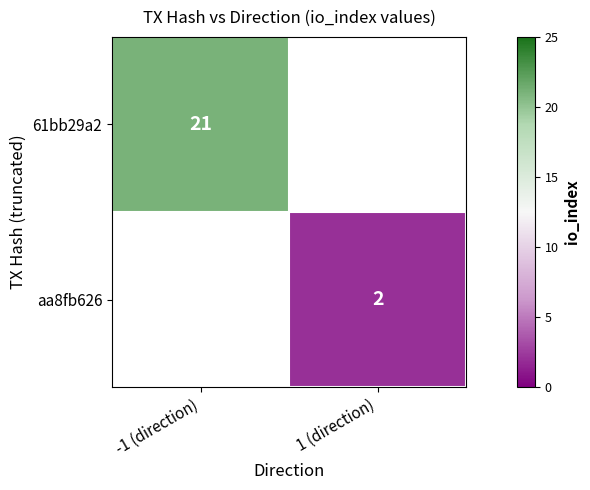

The aa8fb626 series shows 2 at 1 (direction). True or false?

True